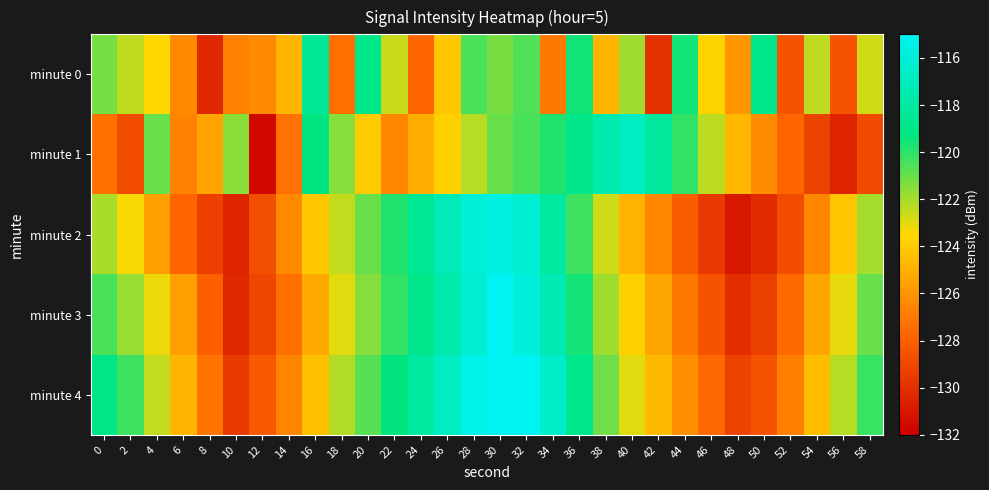

Which series has the widest spread of values?

minute 2